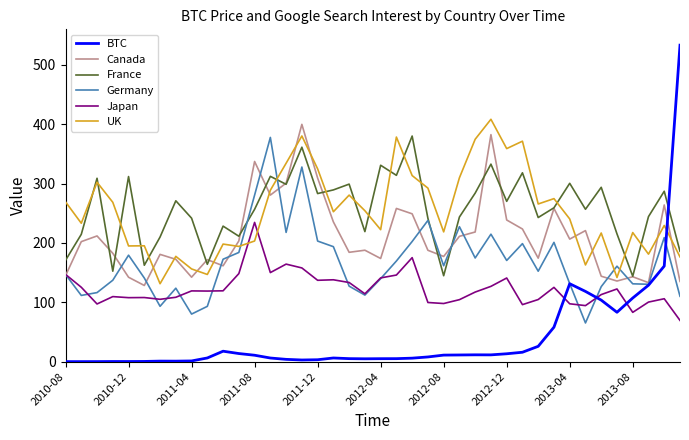

After their last crossing, which series has the higher values: France or Canada?

France